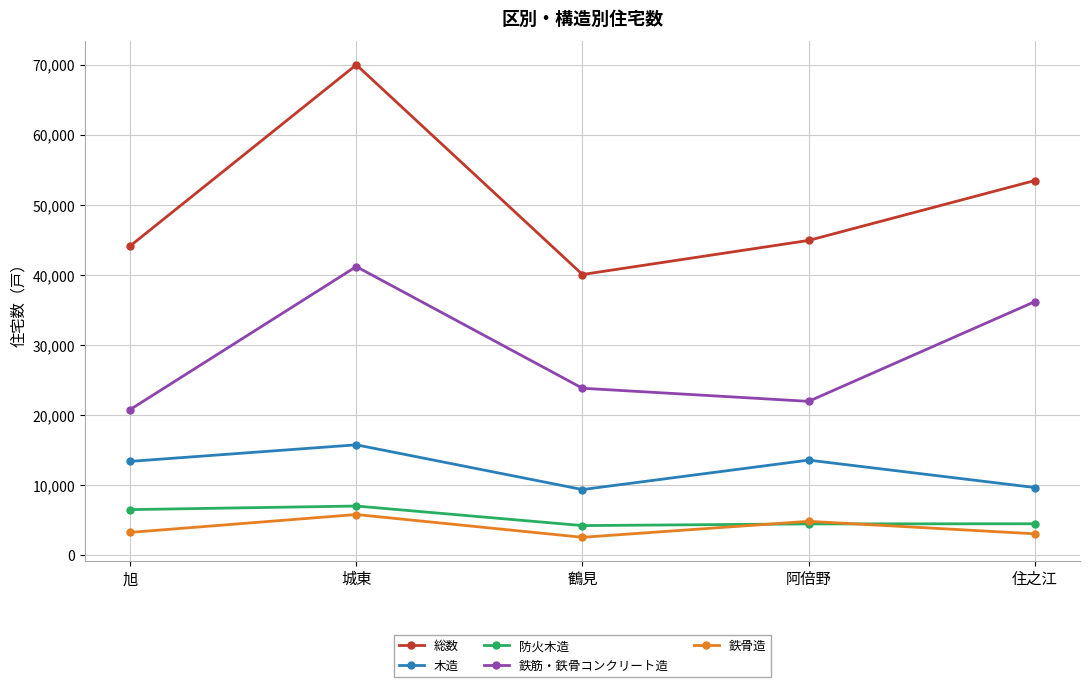

What is the total value across all series at 阿倍野?

89830